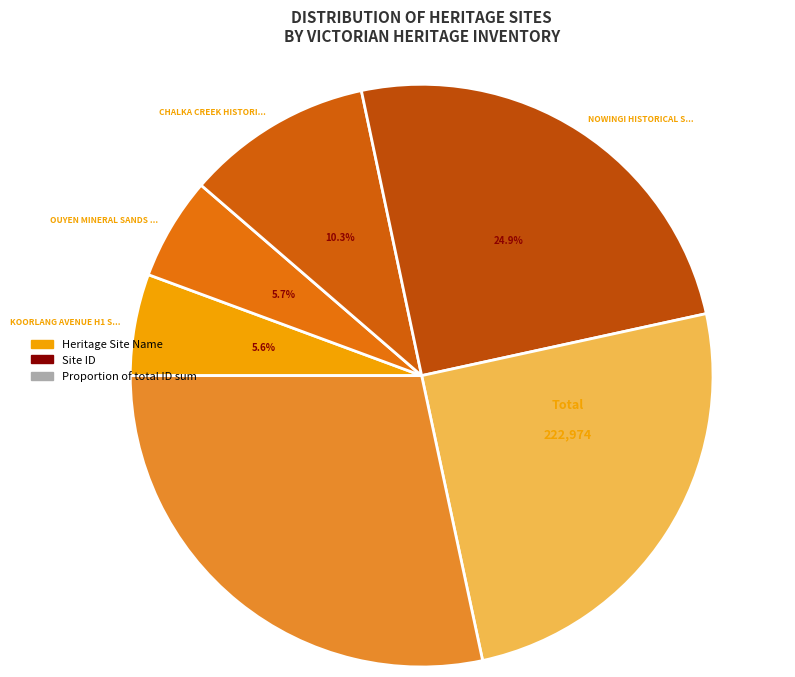

How many segments does this pie chart have?

6